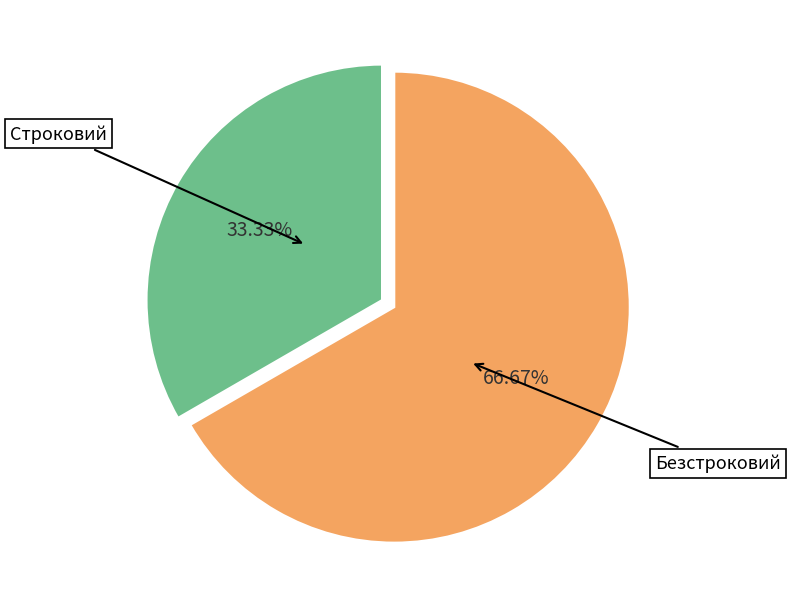

Does Строковий represent more than half of the total?

No